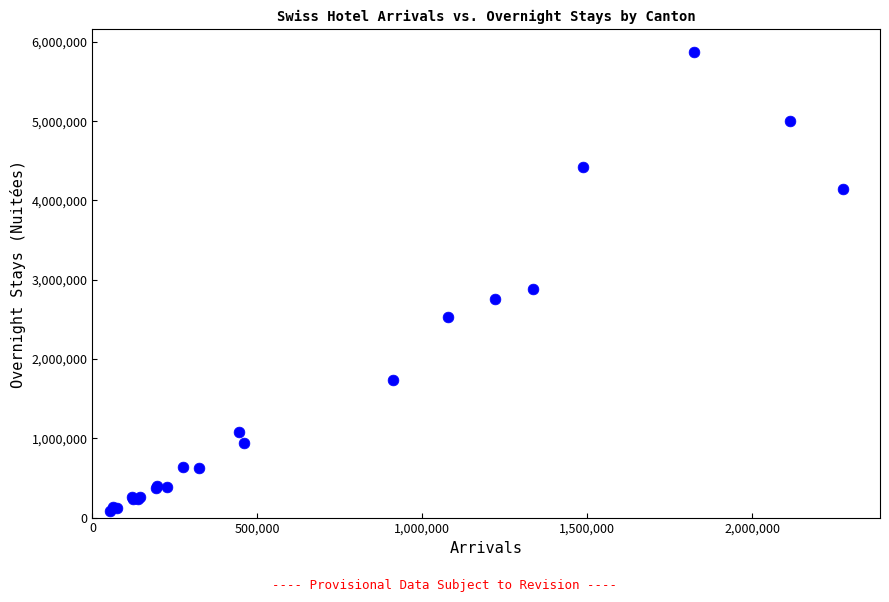

What Y value in the scatter plot is closest to 2973211?

2877612